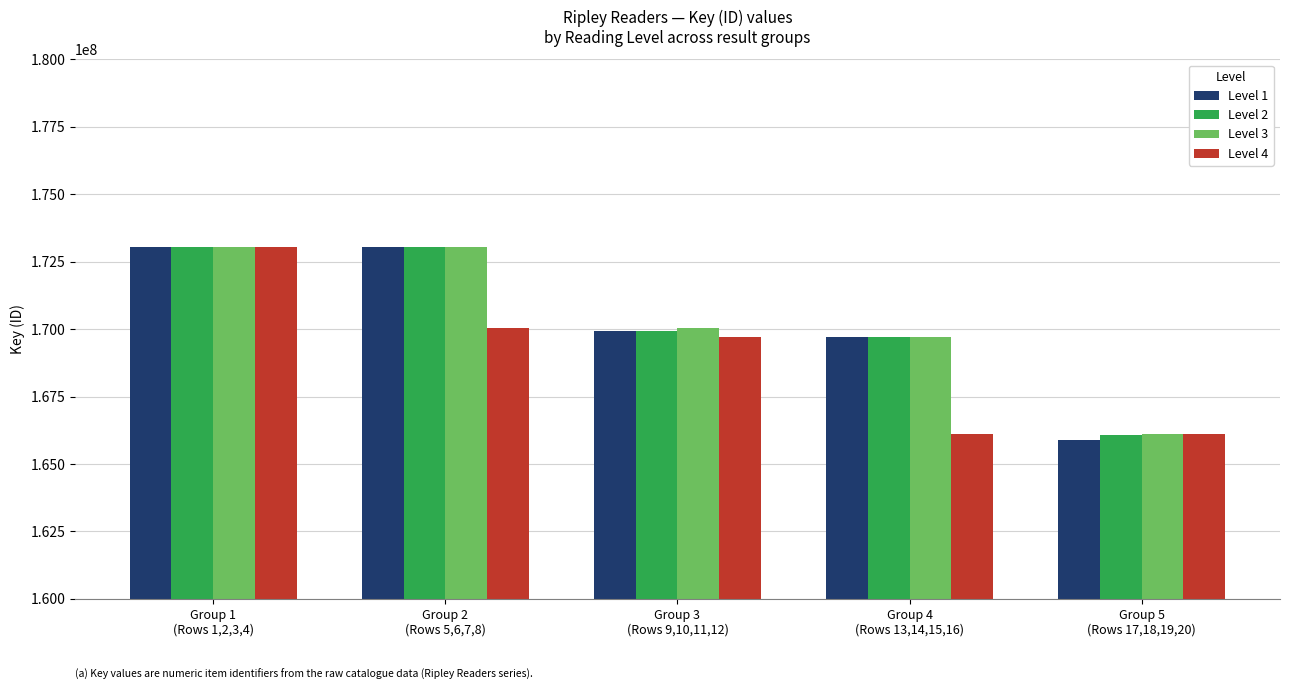

What is the value of the Level 2 bar at the 4th from the left?

169723774